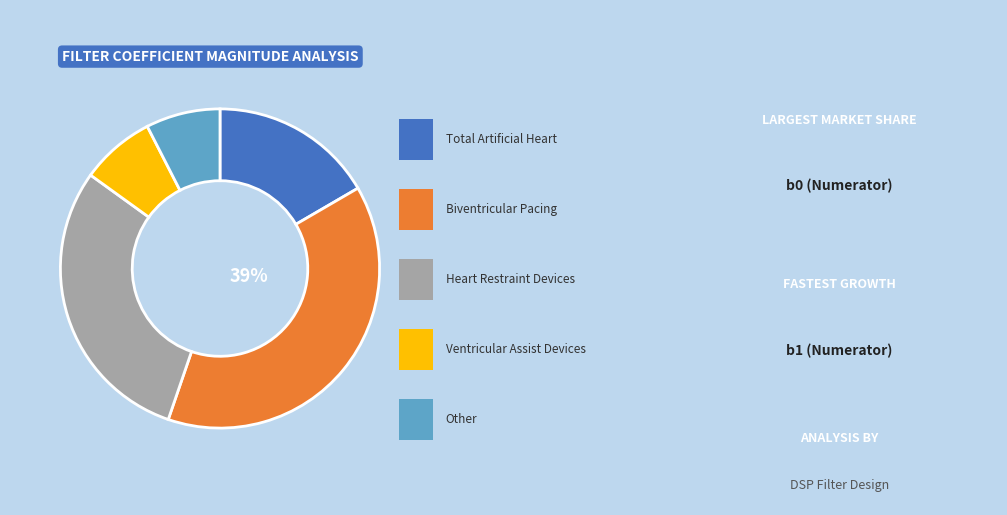

Is there any slice that represents more than half of the pie?

No